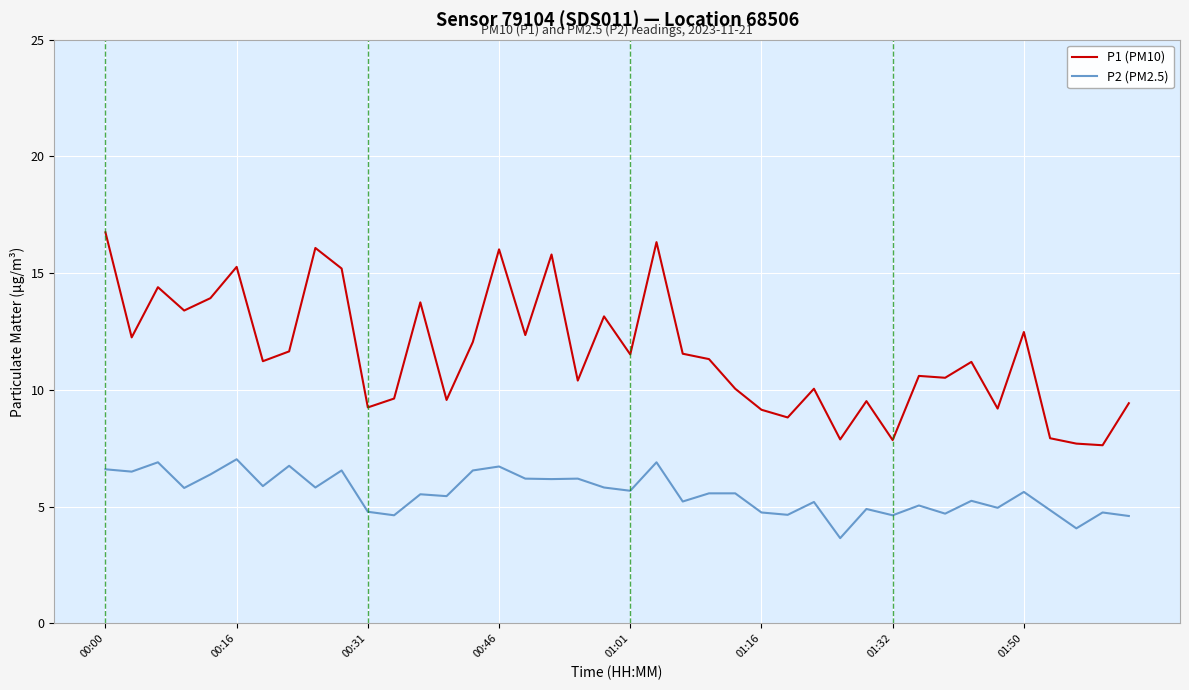

True or false: P1 (PM10) and P2 (PM2.5) cross at least once.

False